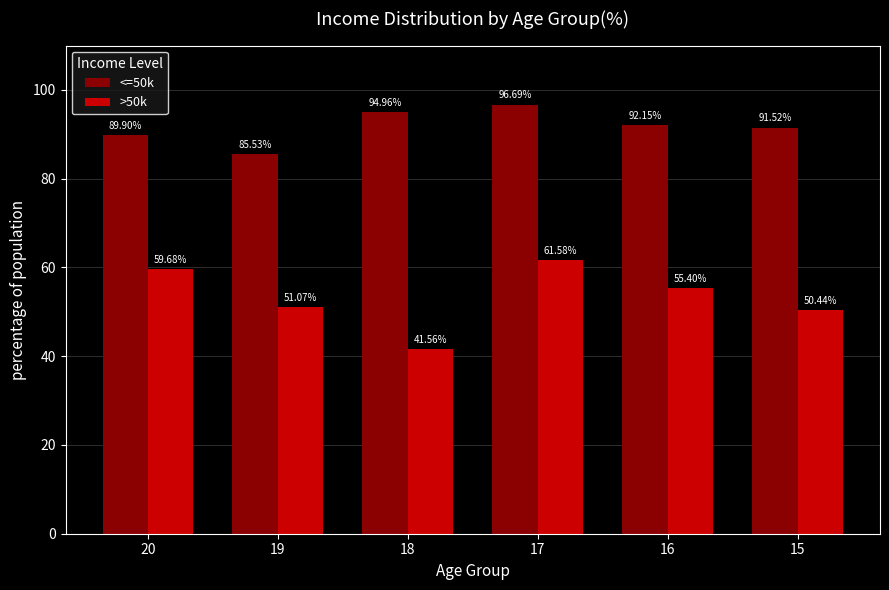

What is the value of the <=50k bar at the 3rd from the left?

95.0